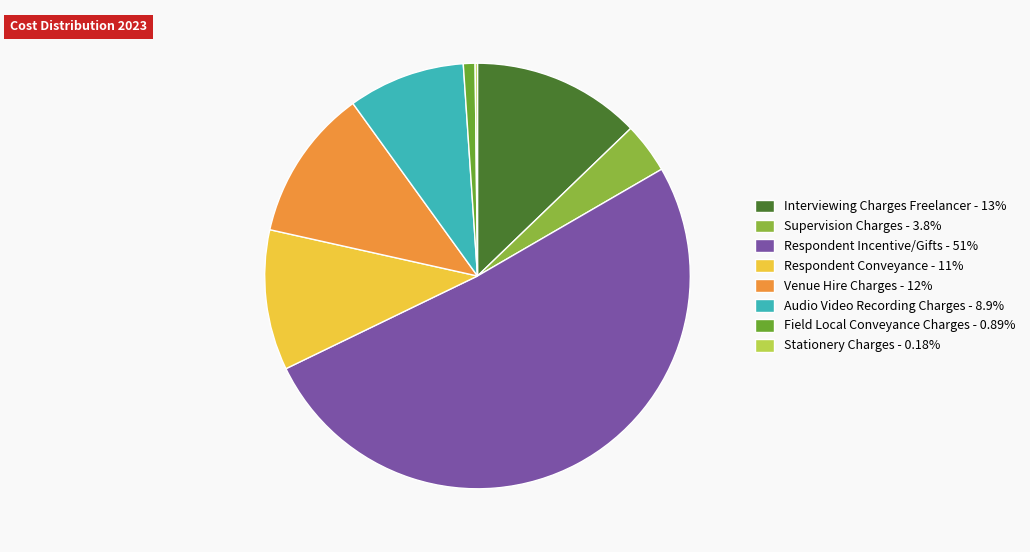

Approximately how many times larger is the value at Supervision Charges - 3.8% compared to Respondent Conveyance - 11%?

0.4